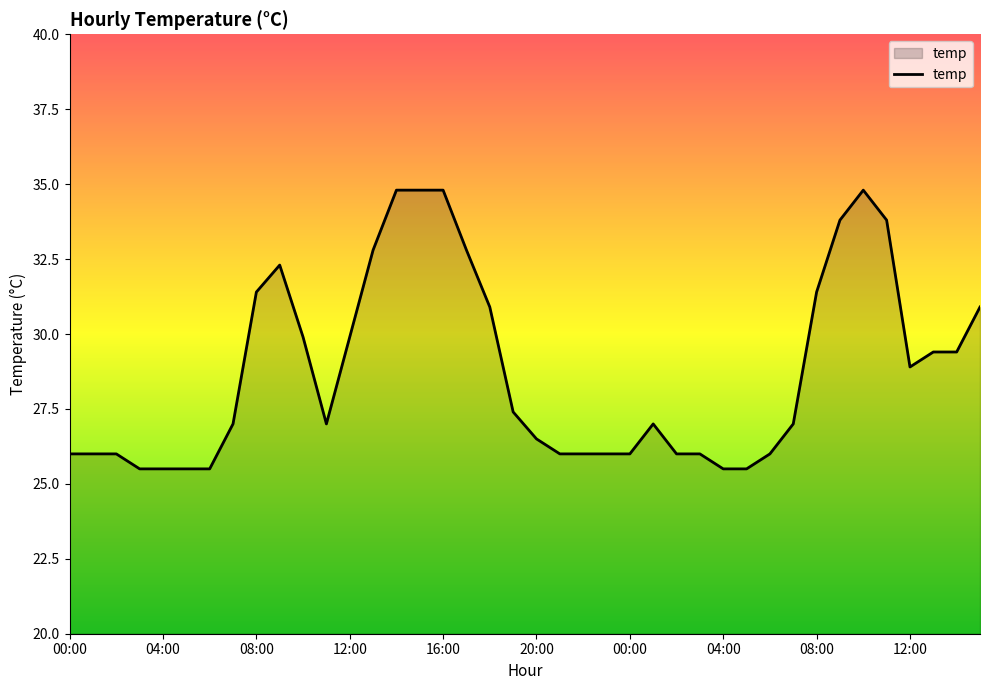

What is the difference between the maximum and minimum values?

9.3